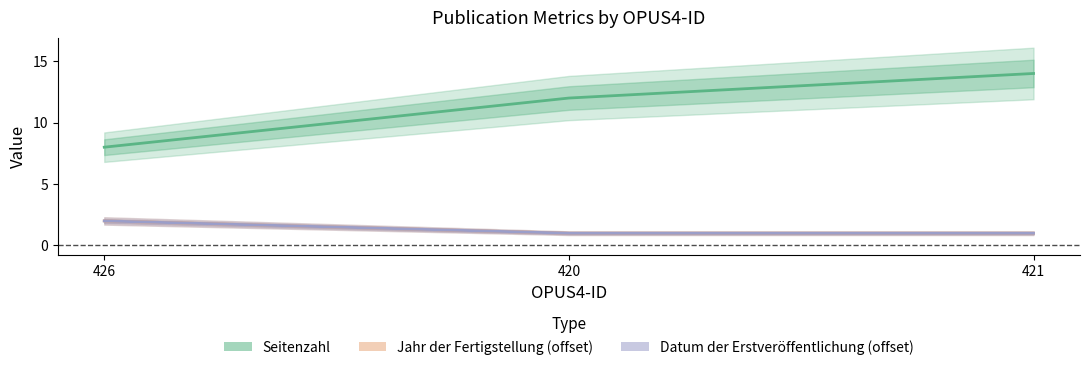

Which series has the largest total across all categories?

Seitenzahl